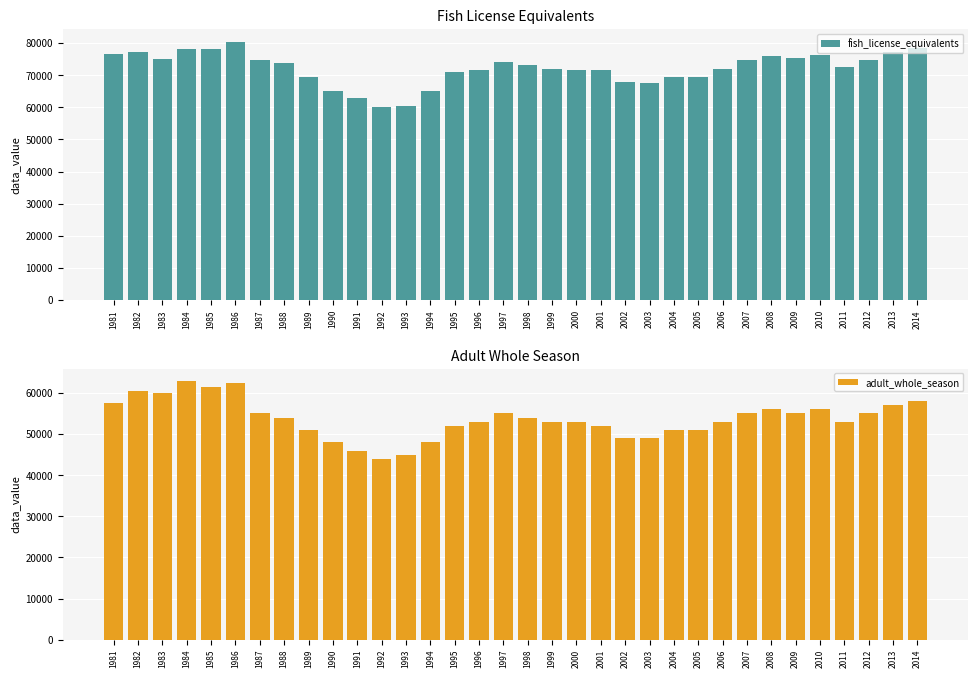

What are all the series names shown in the legend?

fish_license_equivalents, adult_whole_season